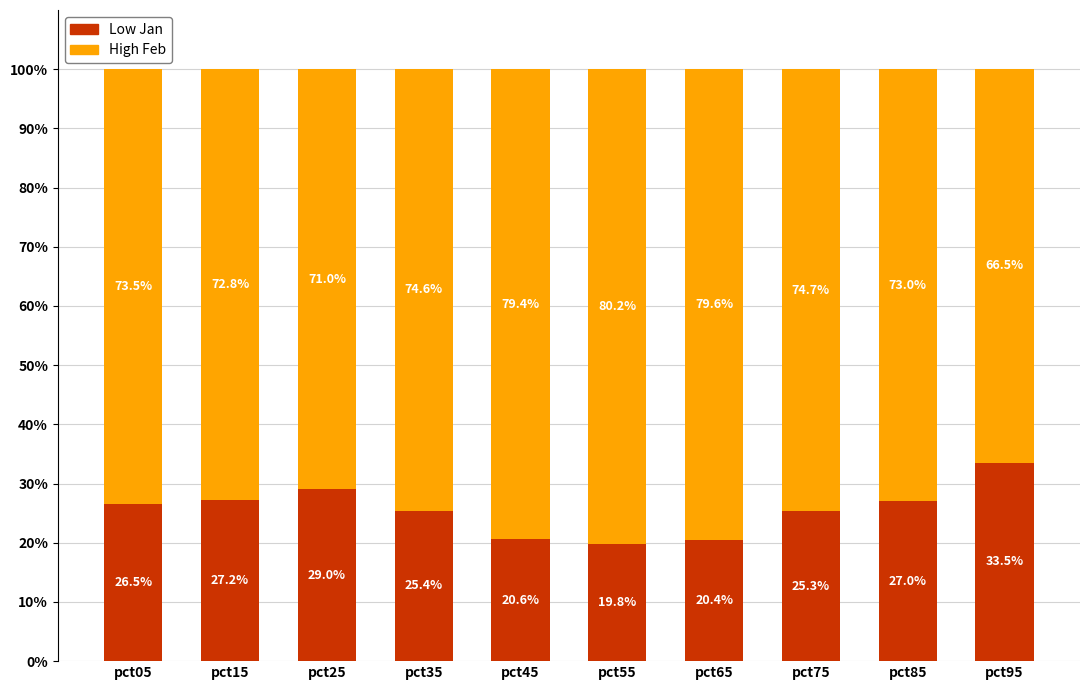

What is the total value across all series at pct65?

100.0